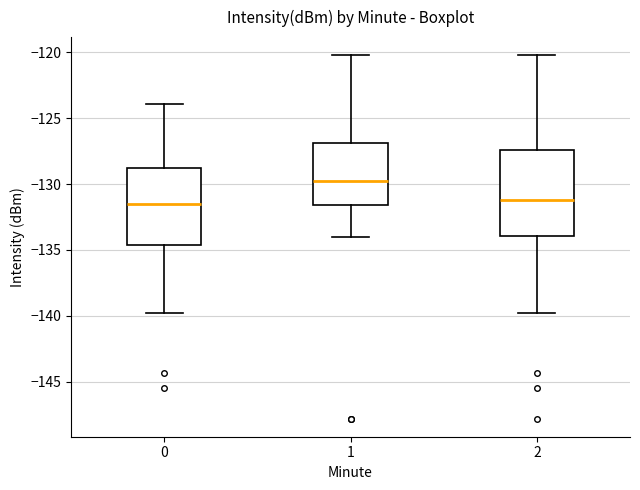

Which box's median line is the highest?

1